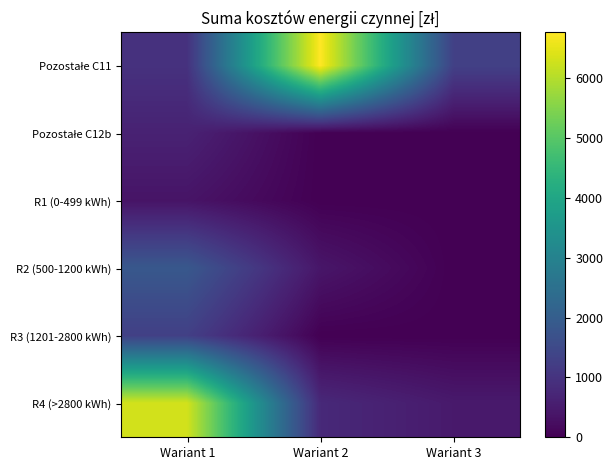

What is the spread (max minus min) of values at Wariant 2?

6770.7